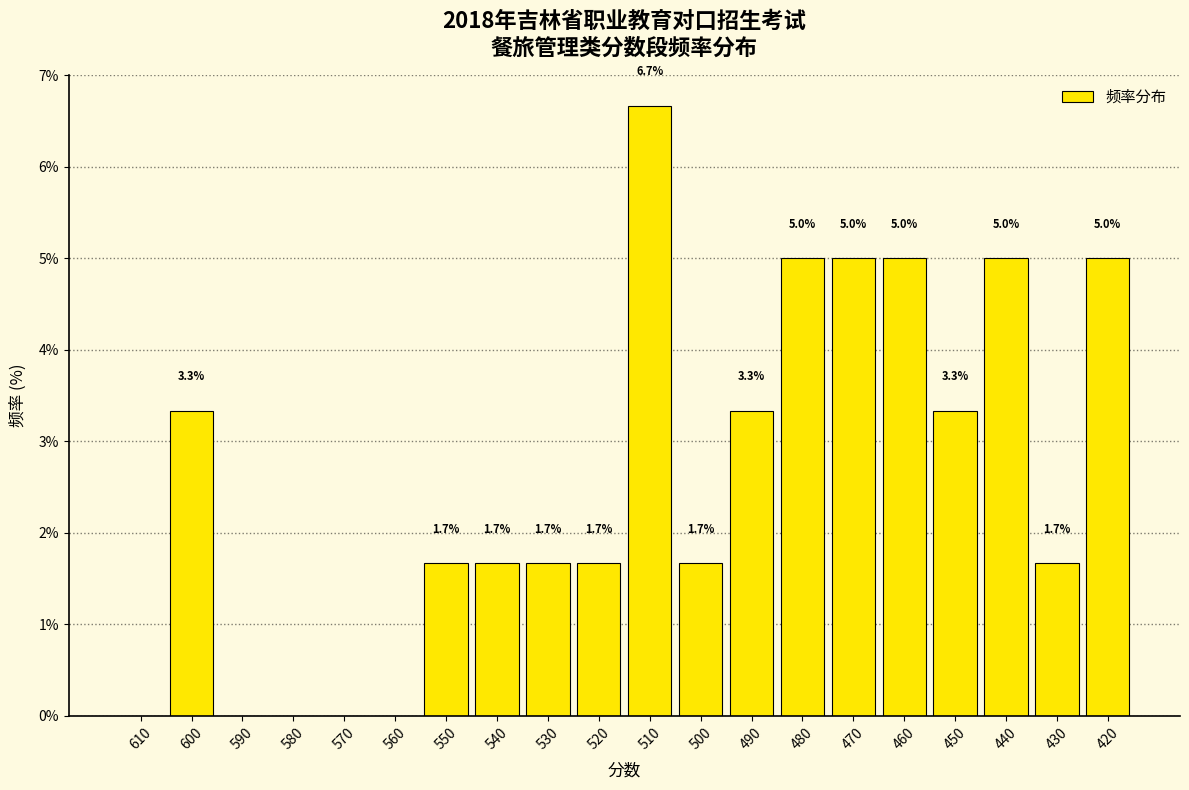

Reading left to right, transcribe all the data shown in this chart.

610=0.0	600=3.3	590=0.0	580=0.0	570=0.0	560=0.0	550=1.7	540=1.7	530=1.7	520=1.7	510=6.7	500=1.7	490=3.3	480=5.0	470=5.0	460=5.0	450=3.3	440=5.0	430=1.7	420=5.0